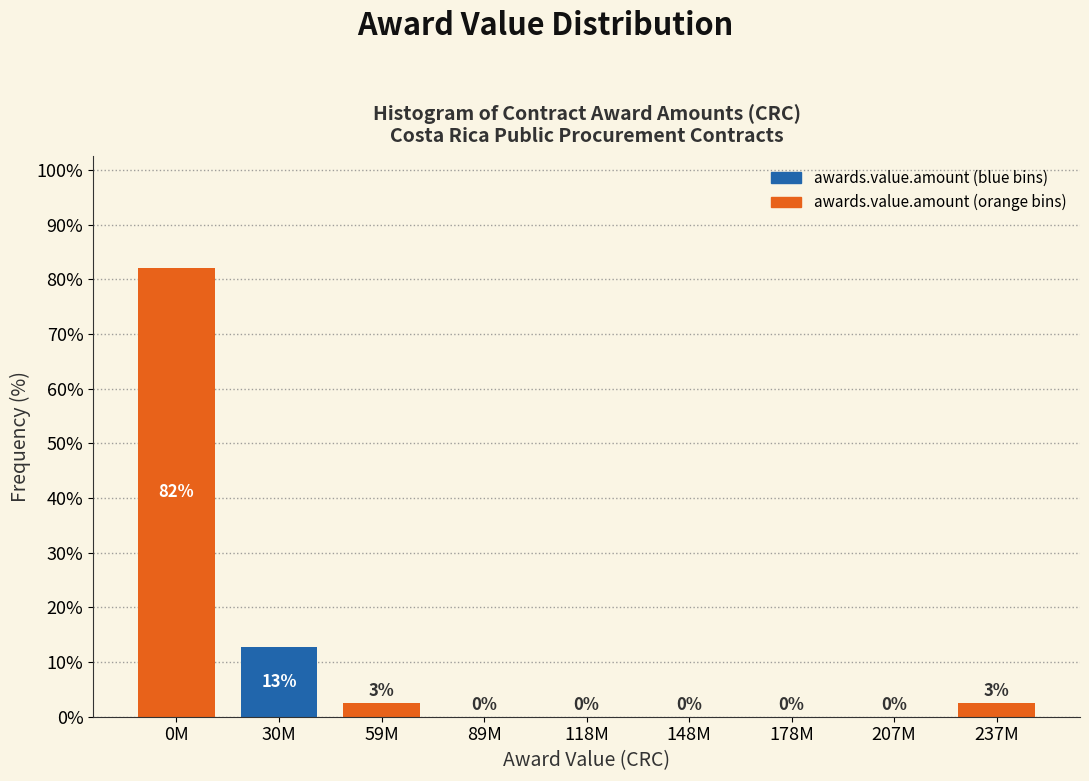

The chart shows a value of 0.0 at 89M. True or false?

True